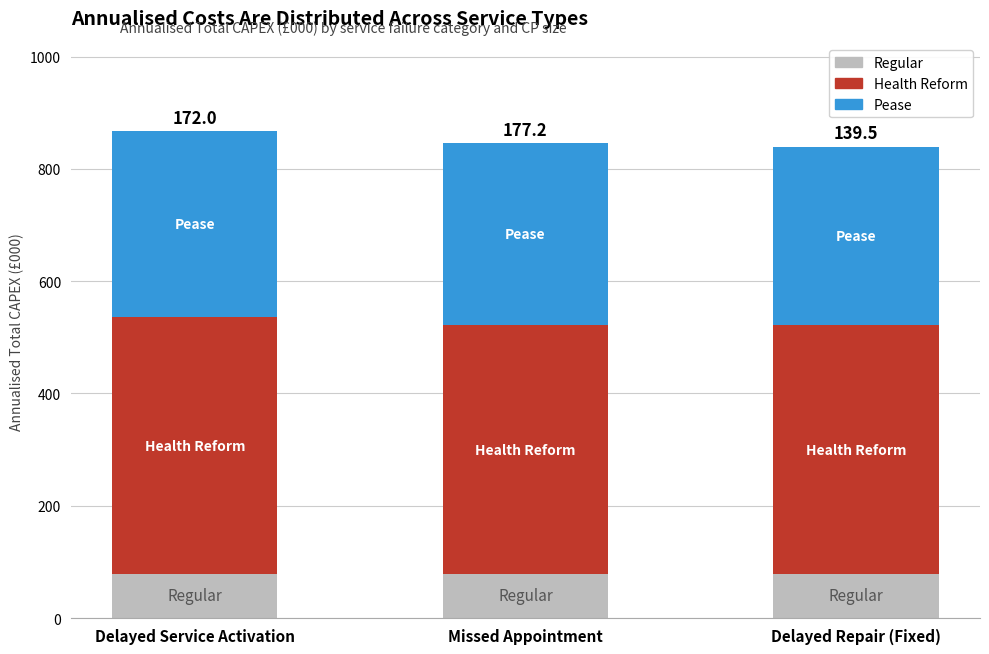

Is it true that Regular equals 137.1 at Missed Appointment?

False